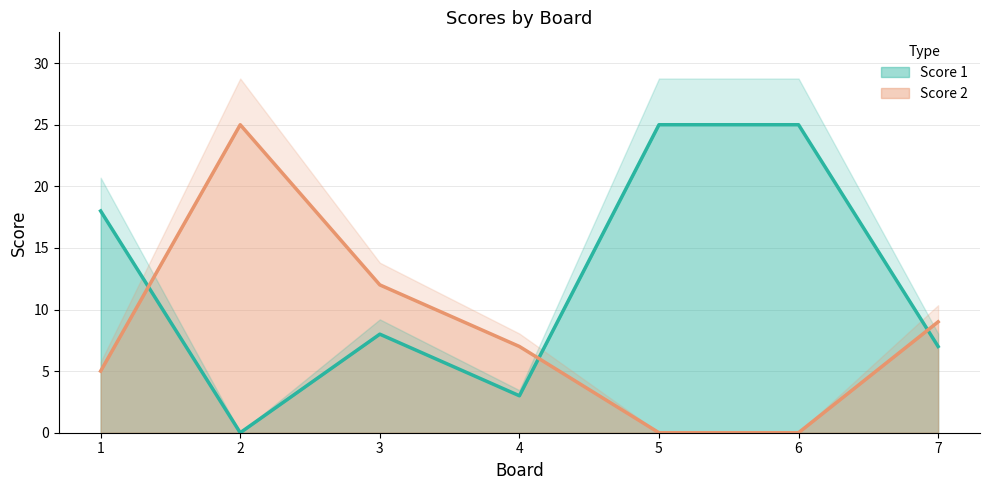

Which label corresponds to the largest value in the chart?

5